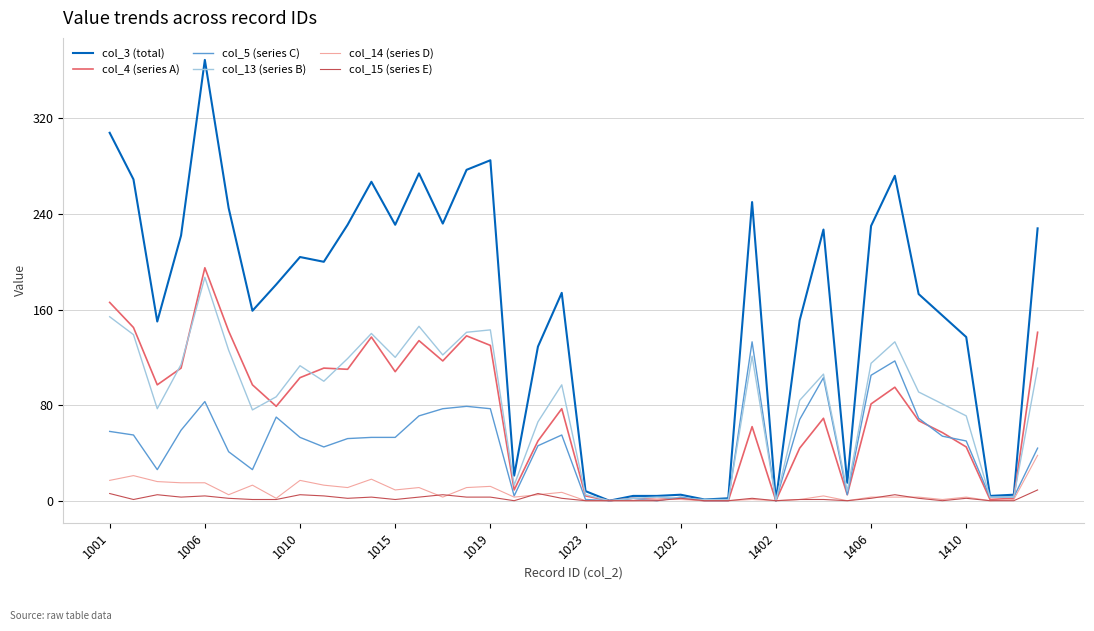

Which series has the widest spread of values?

col_3 (total)